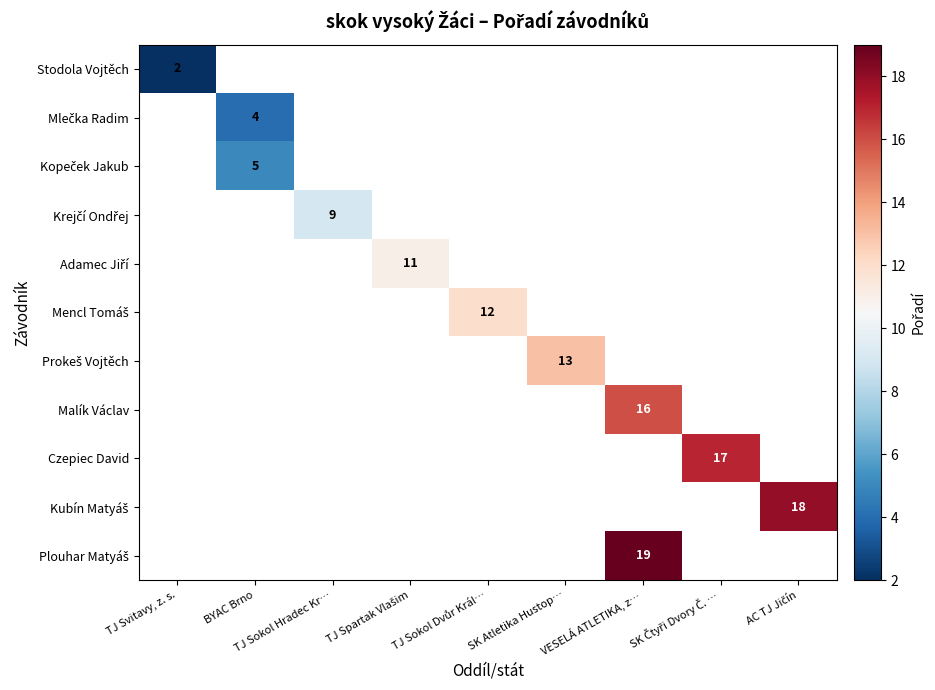

The Stodola Vojtěch series shows 2 at TJ Svitavy, z. s.. True or false?

True